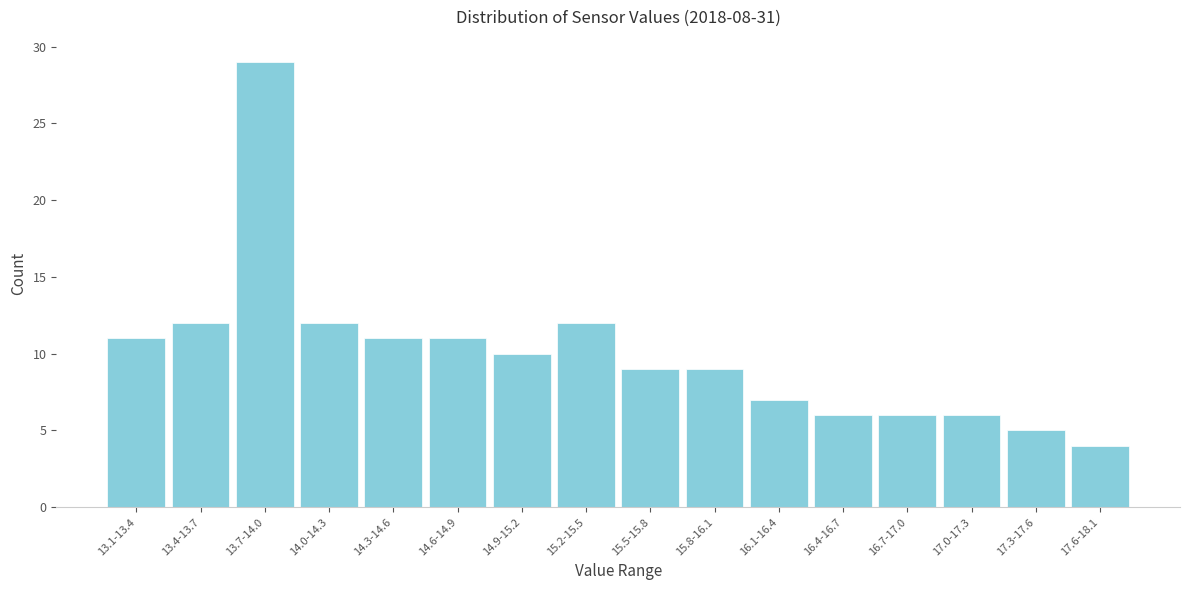

Reading left to right, extract all data points from this chart.

11	12	29	12	11	11	10	12	9	9	7	6	6	6	5	4